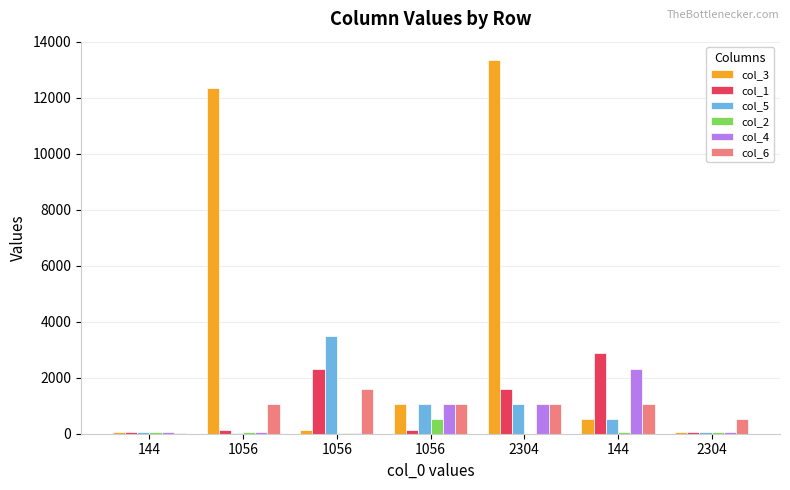

Count the number of categories in the chart.

7